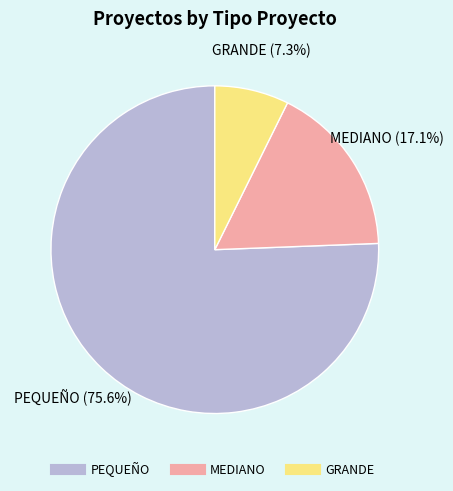

Rank the categories by value from lowest to highest.

GRANDE, MEDIANO, PEQUEÑO